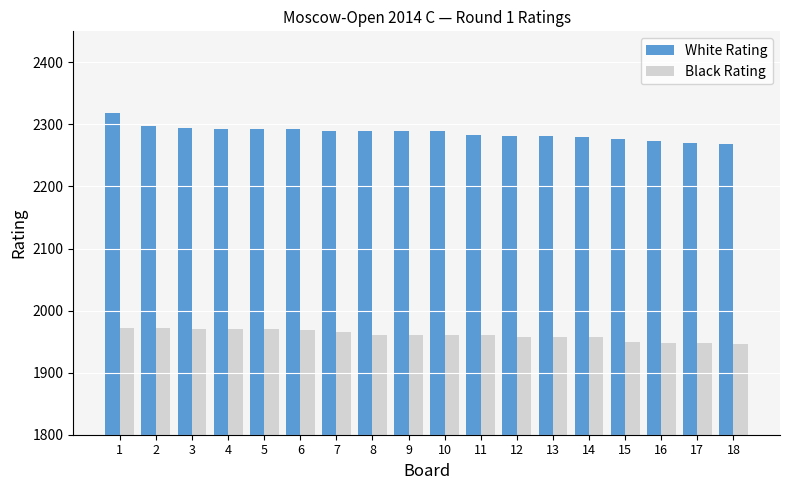

What is the smallest value displayed?

1946